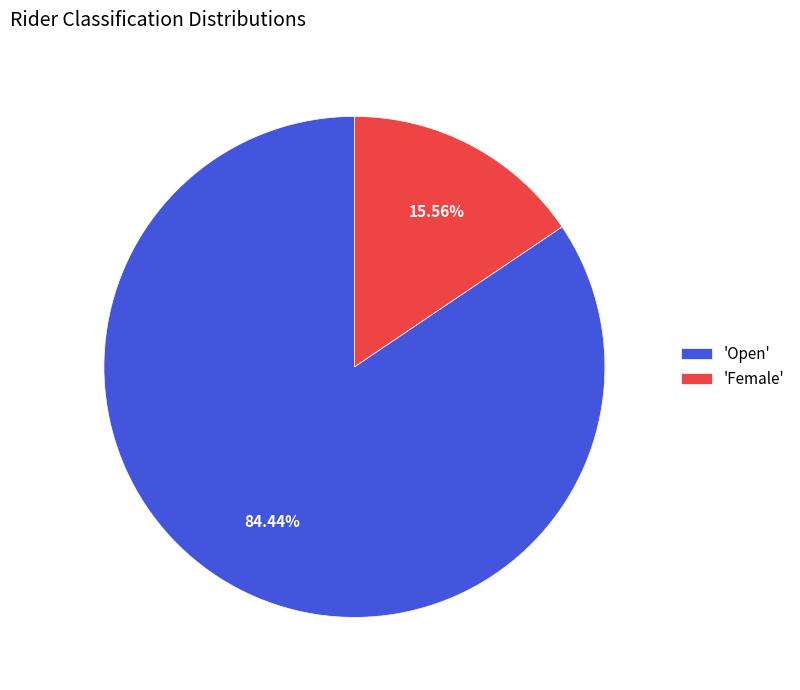

Is the sum of 'Female' and 'Open' greater than half?

Yes